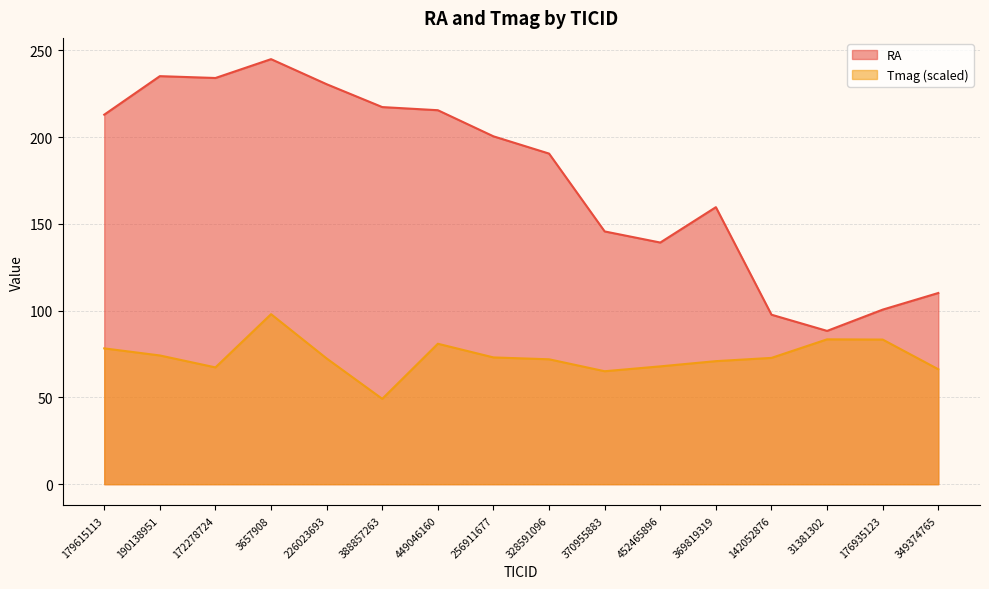

Which has a higher value, 172278724 or 31381302?

172278724